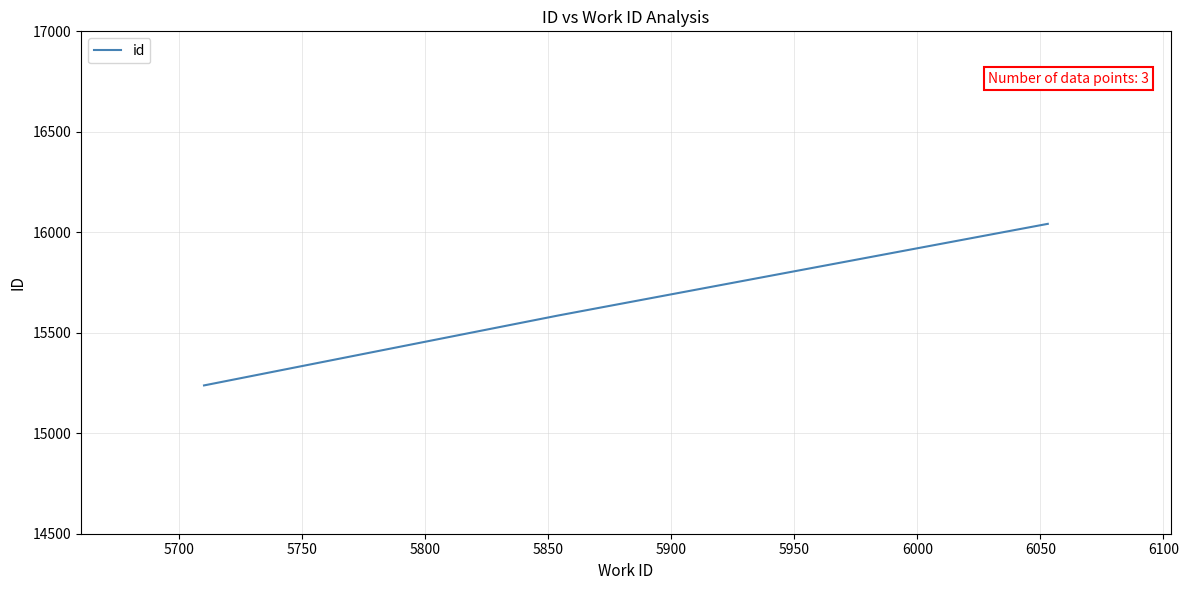

What is the difference between the second highest and minimum values?

348